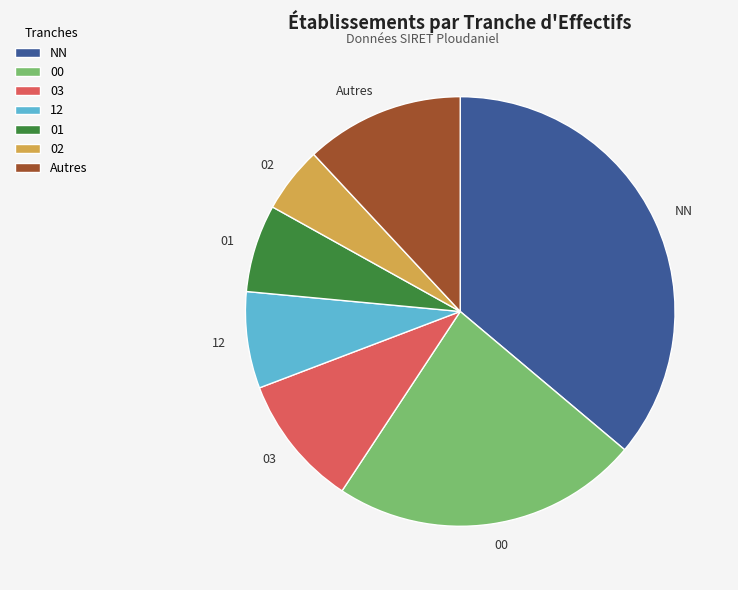

The Autres slice represents 12% of the pie. True or false?

True